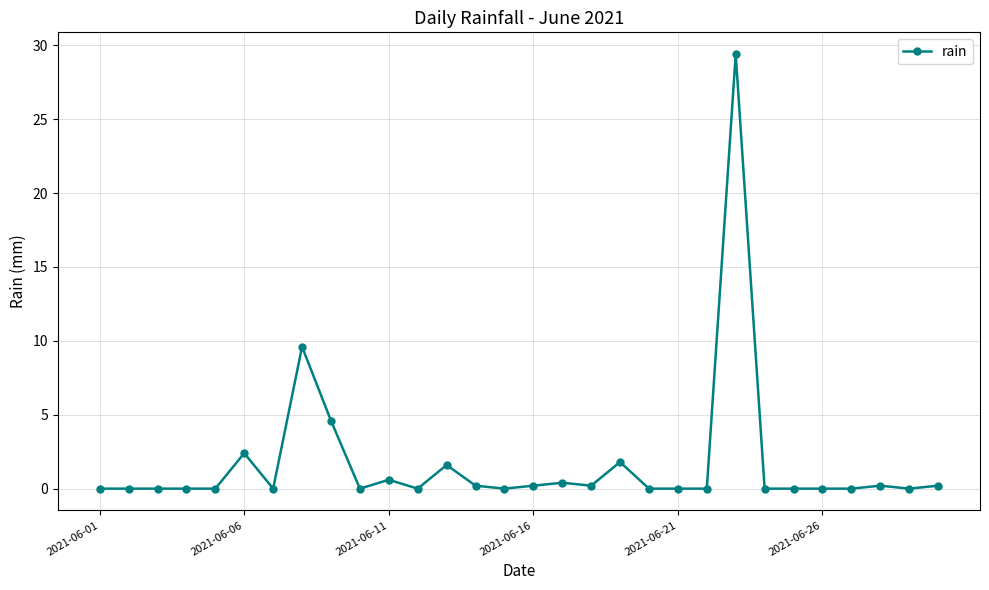

What is the difference between the maximum and minimum values?

29.4